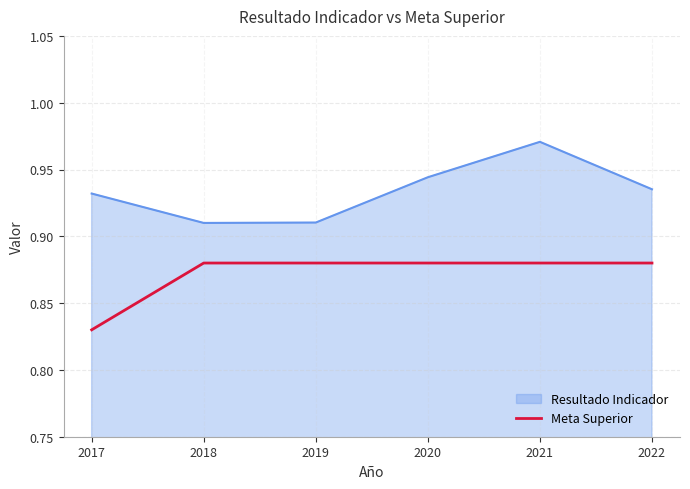

True or false: Meta Superior and Resultado Indicador cross at least once.

False